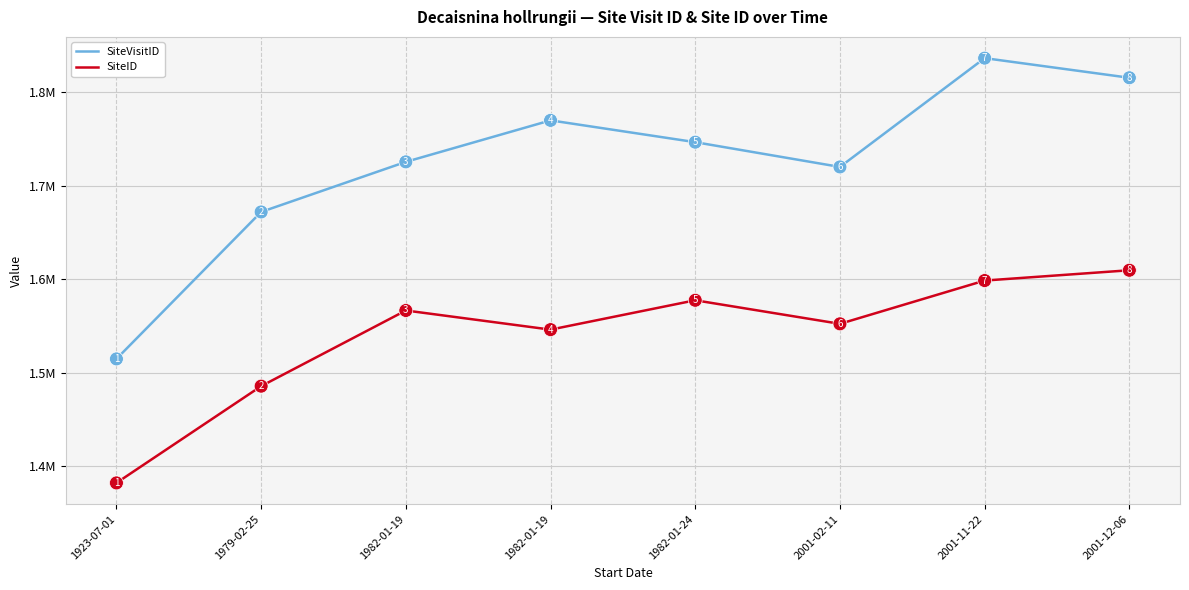

What is the label of the 5th point from the left?

1982-01-24